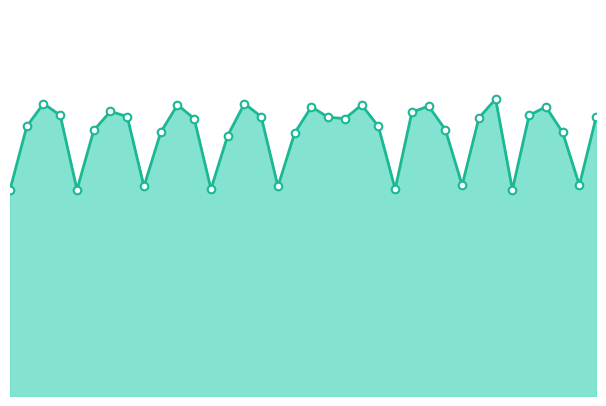

What is the change in value from 5 to 11?

+44.2